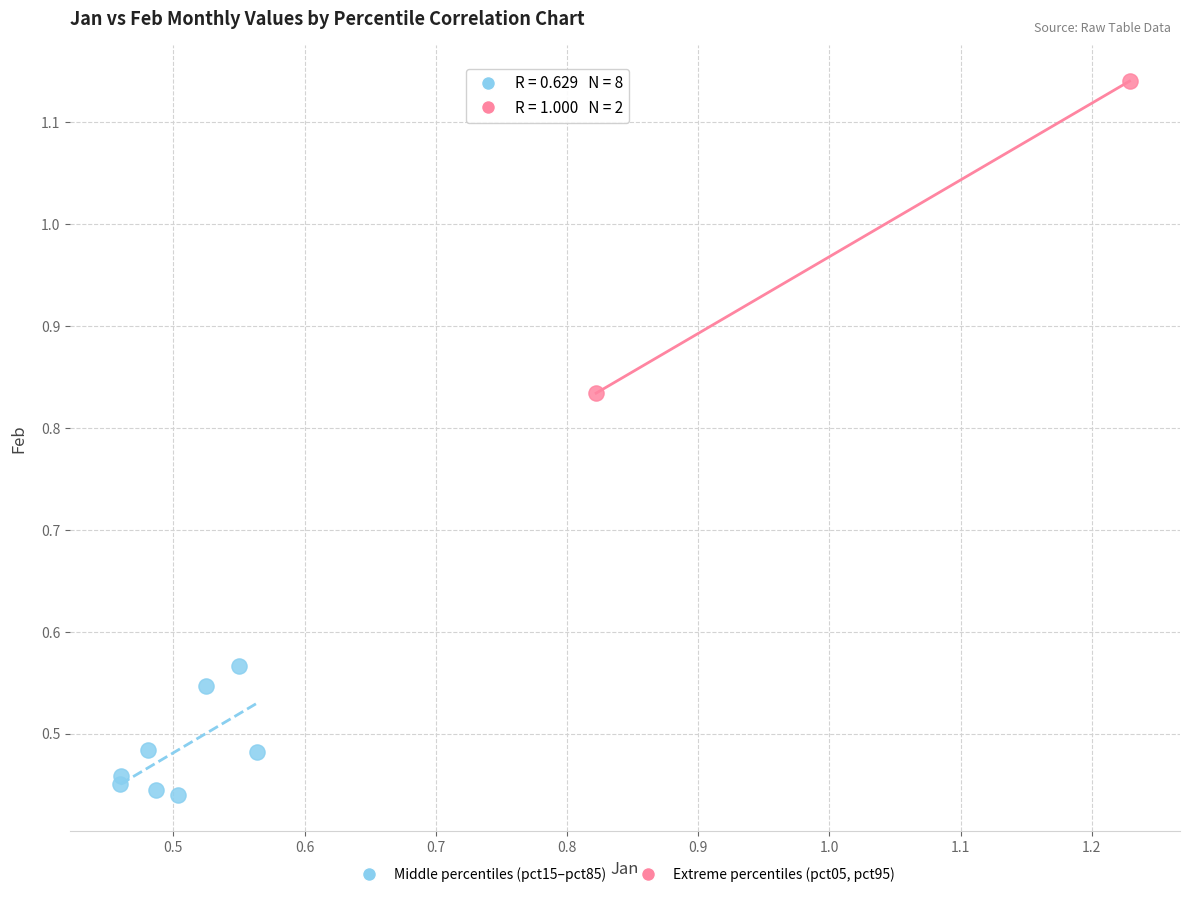

Which series has the widest spread of Y values?

Extreme percentiles (pct05, pct95)